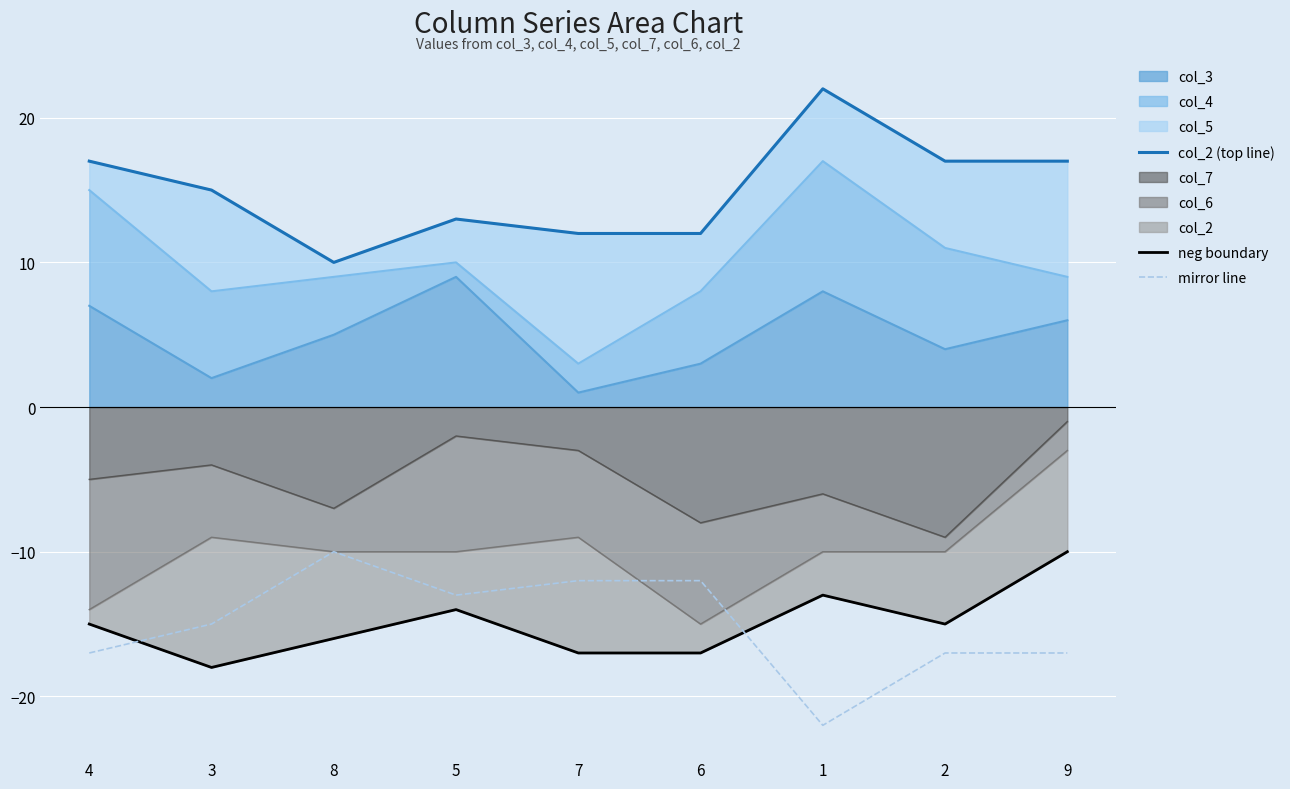

At which label does neg boundary reach its minimum?

3